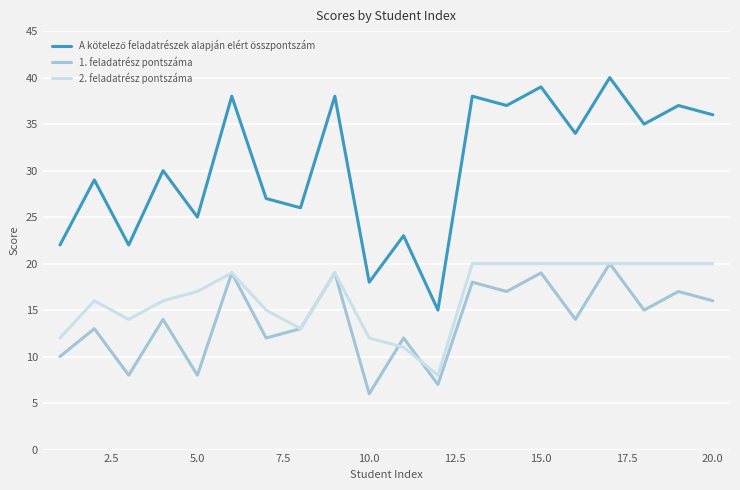

What is the minimum value for 1. feladatrész pontszáma?

6